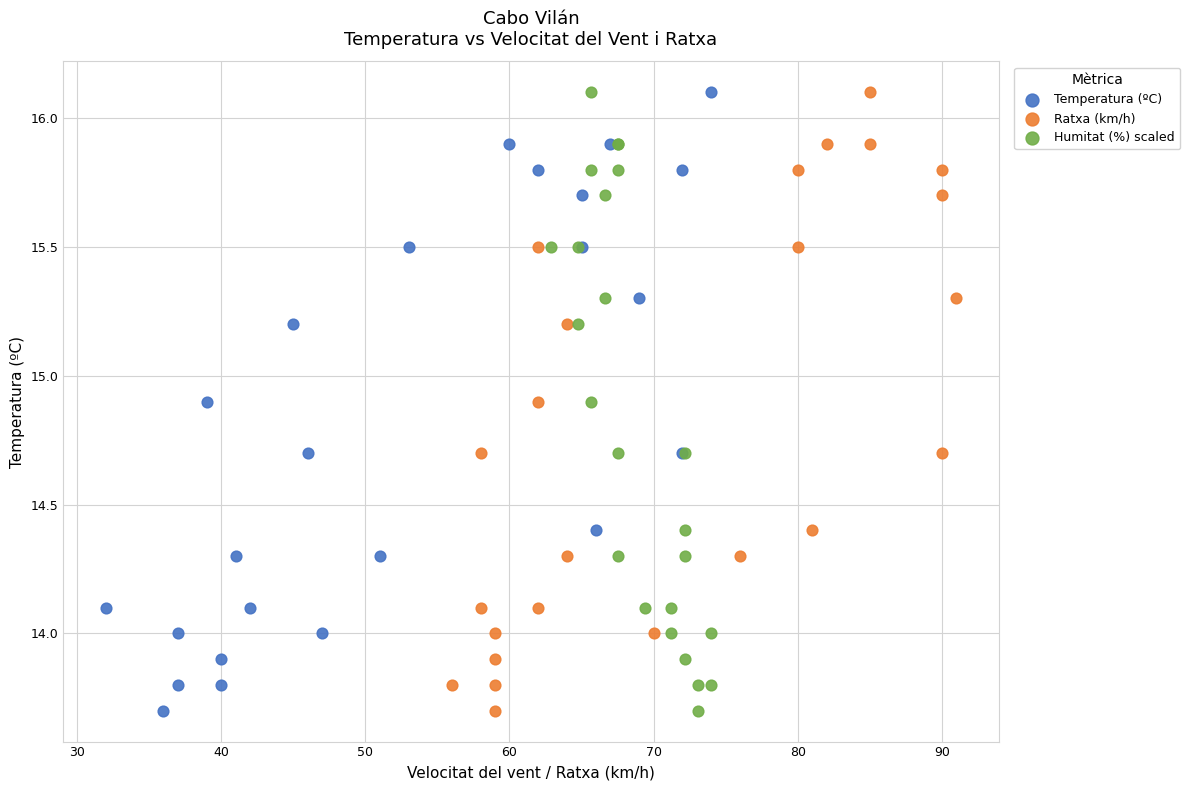

What are all the series names shown in the legend?

Temperatura (ºC), Ratxa (km/h), Humitat (%) scaled